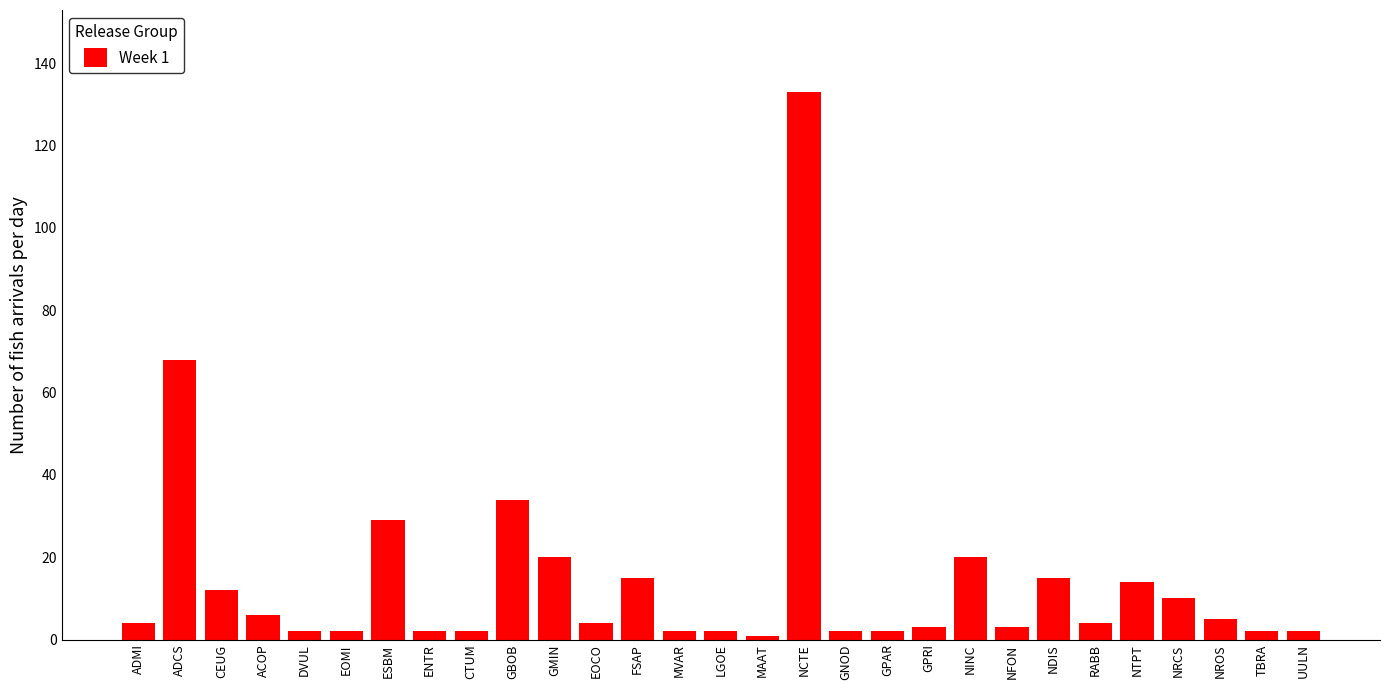

Reading right to left, transcribe all the data shown in this chart.

UULN=2	TBRA=2	NROS=5	NRCS=10	NTPT=14	RABB=4	NDIS=15	NFON=3	NINC=20	GPRI=3	GPAR=2	GNOD=2	NCTE=133	MAAT=1	LGOE=2	MVAR=2	FSAP=15	EOCO=4	GMIN=20	GBOB=34	CTUM=2	ENTR=2	ESBM=29	EOMI=2	DVUL=2	ACOP=6	CEUG=12	ADCS=68	ADMI=4